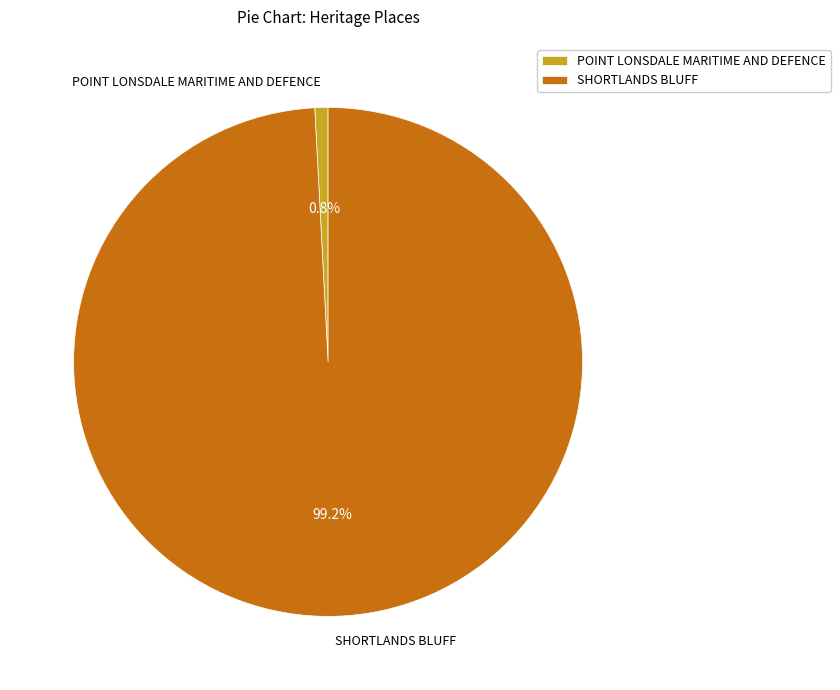

How many segments does this pie chart have?

2